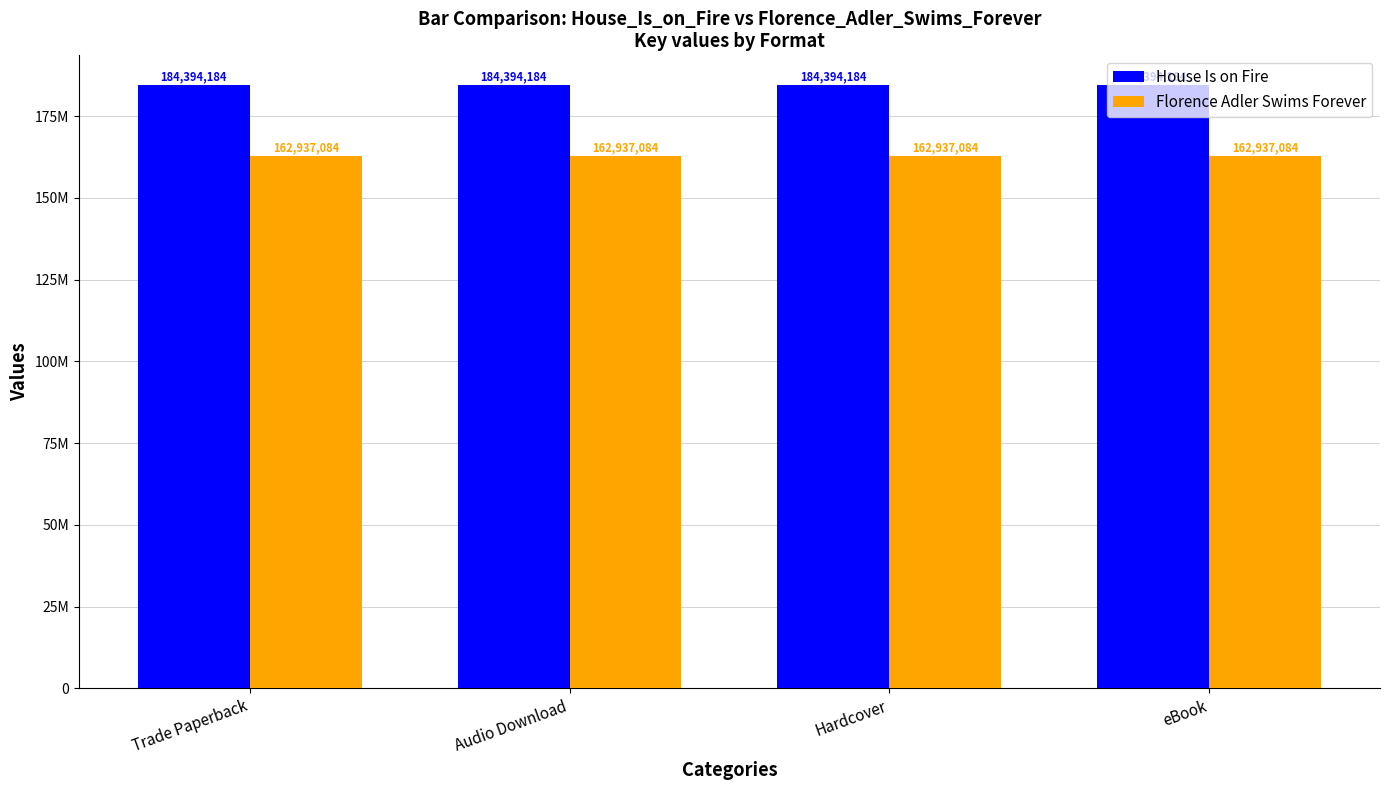

Is the value of House Is on Fire at Trade Paperback greater than the value of Florence Adler Swims Forever at Trade Paperback?

Yes